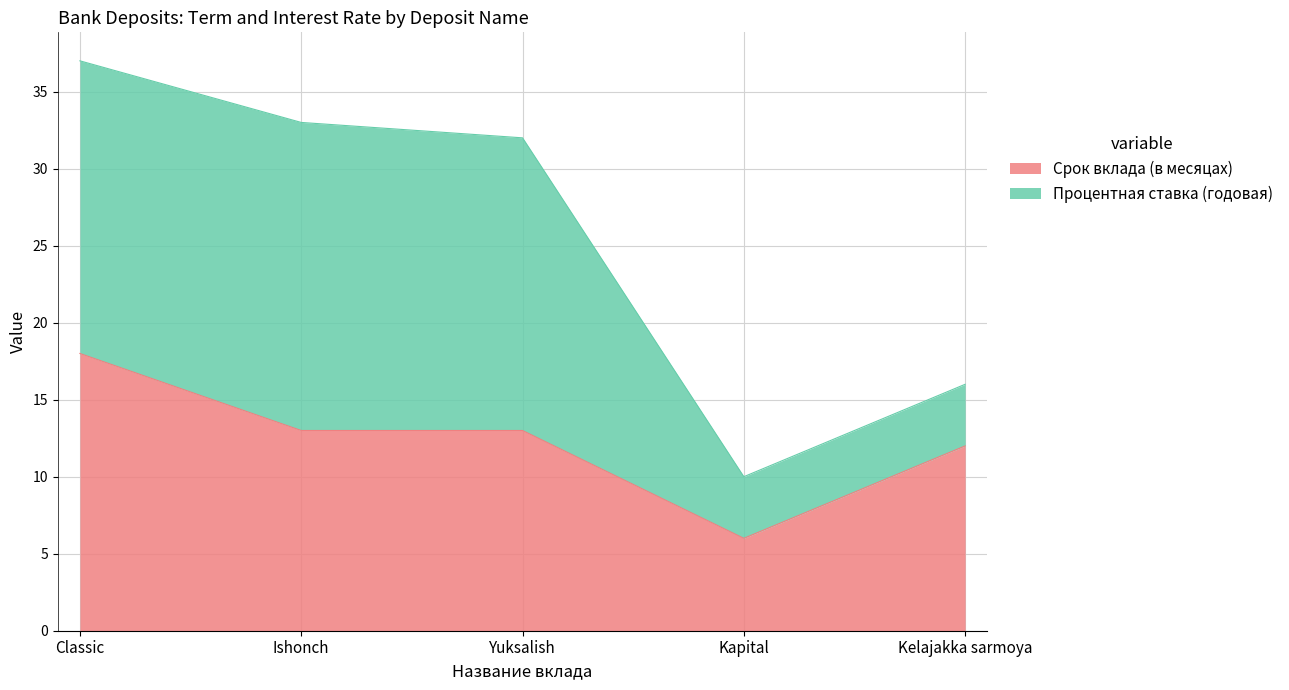

What is the greatest value displayed?

18